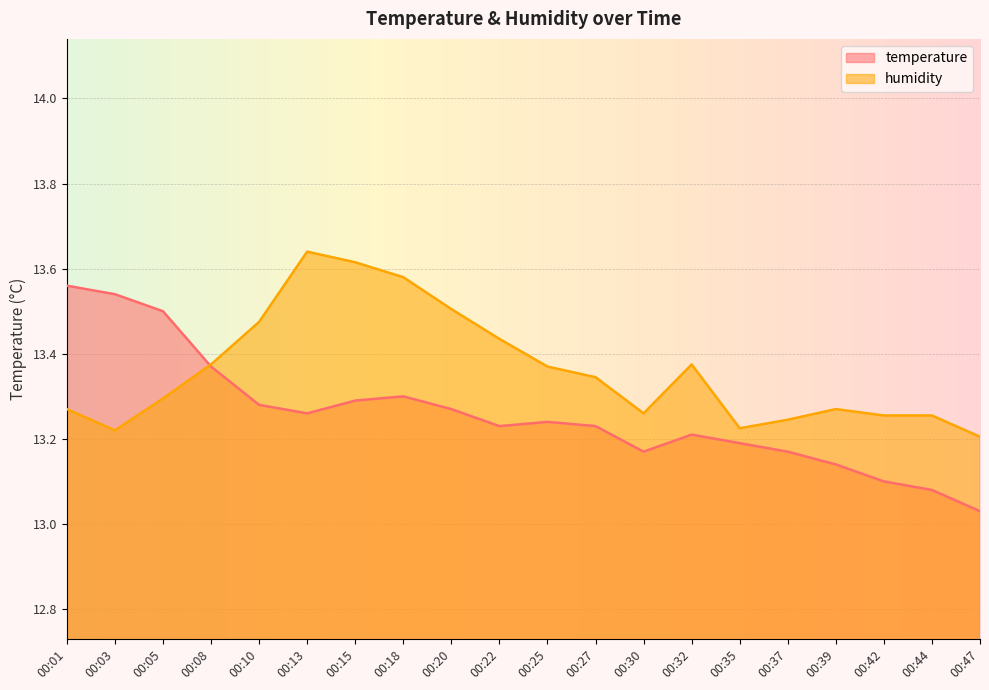

The humidity series shows 18.4 at 00:30. True or false?

False